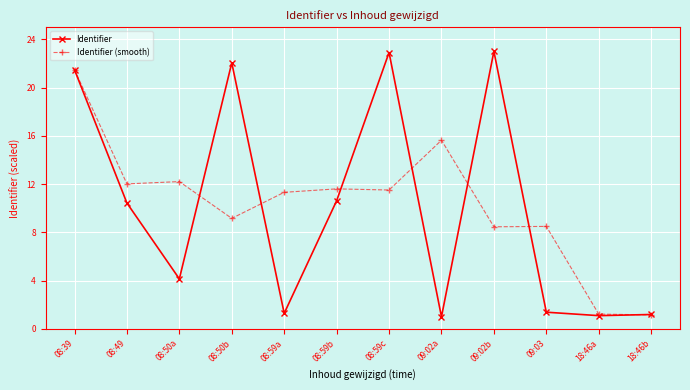

True or false: Identifier has more than 1 interior local peaks.

True